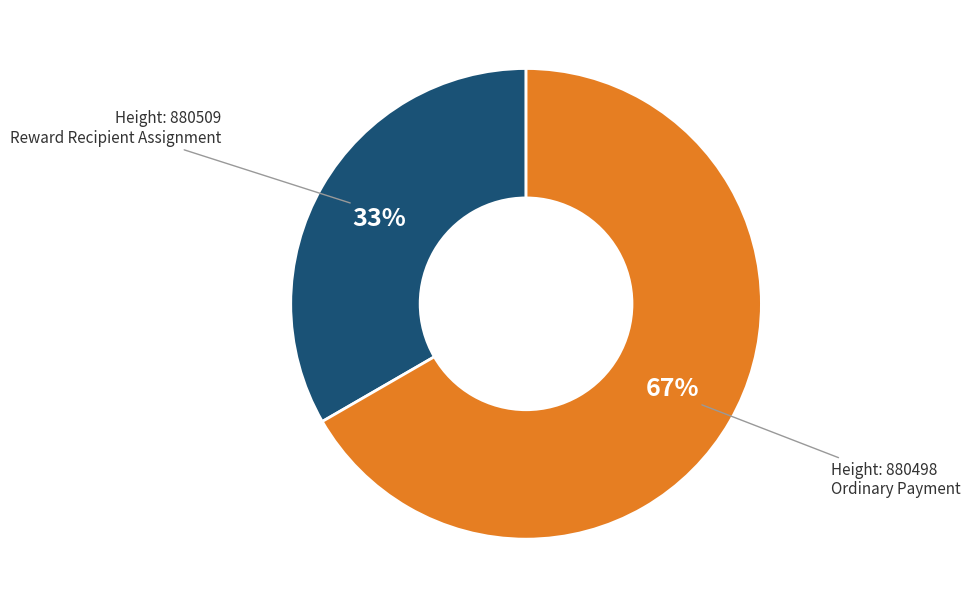

Is there a majority slice in this chart?

Yes